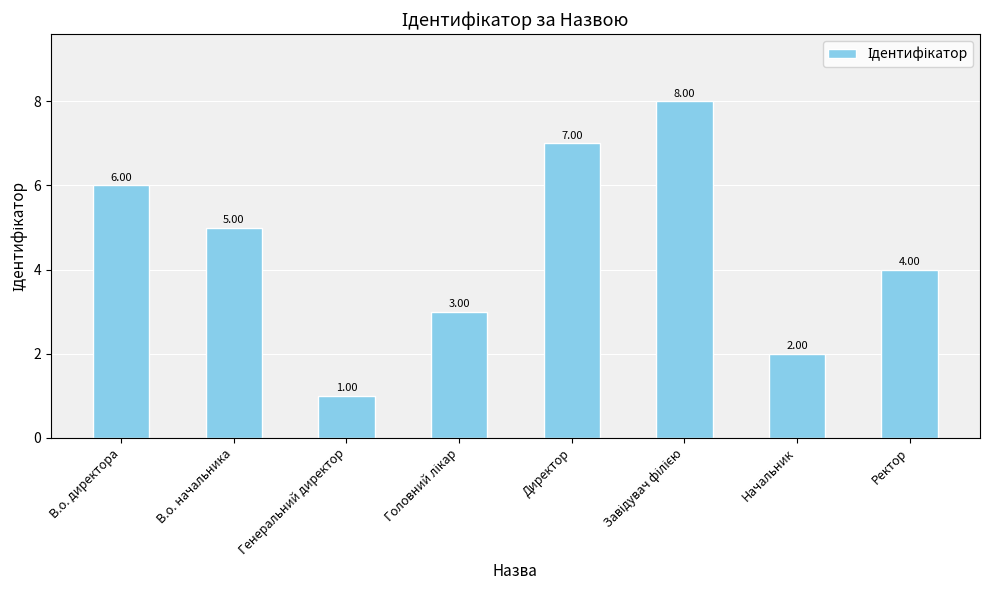

At which label is the value closest to 4?

Ректор